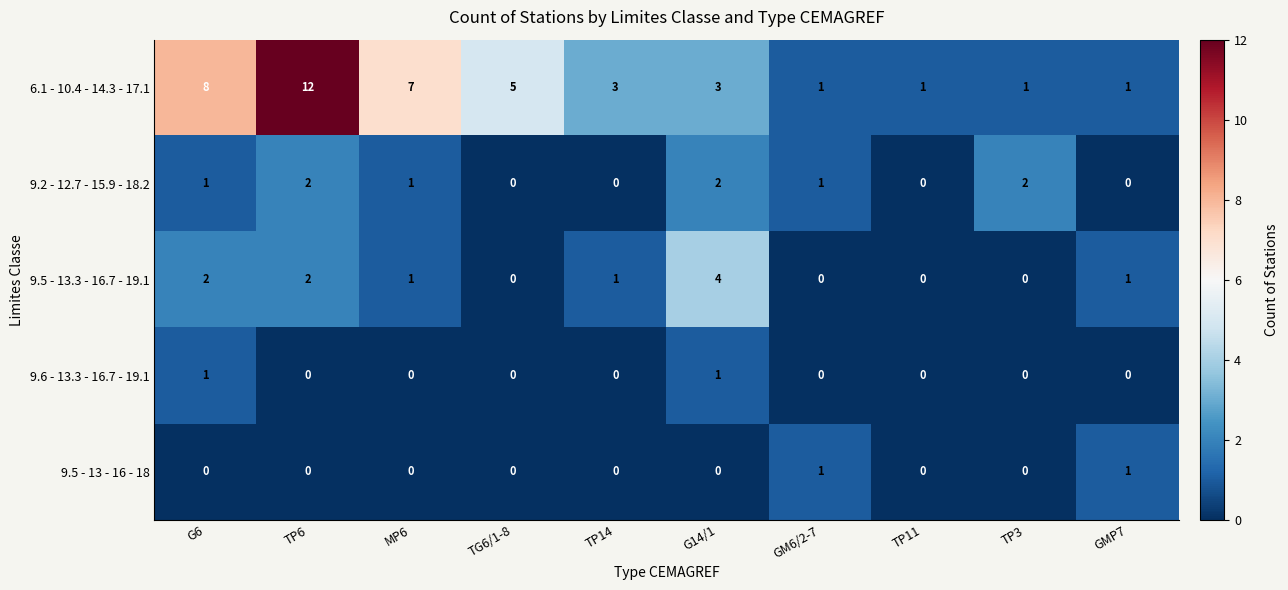

How many data points does each series have?

10